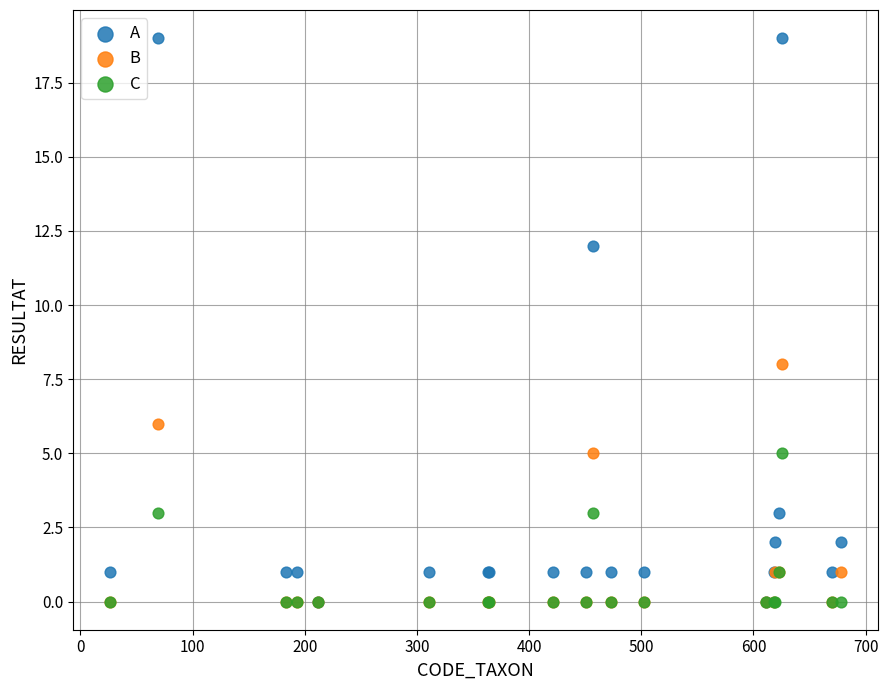

Which series reaches the maximum Y coordinate?

A